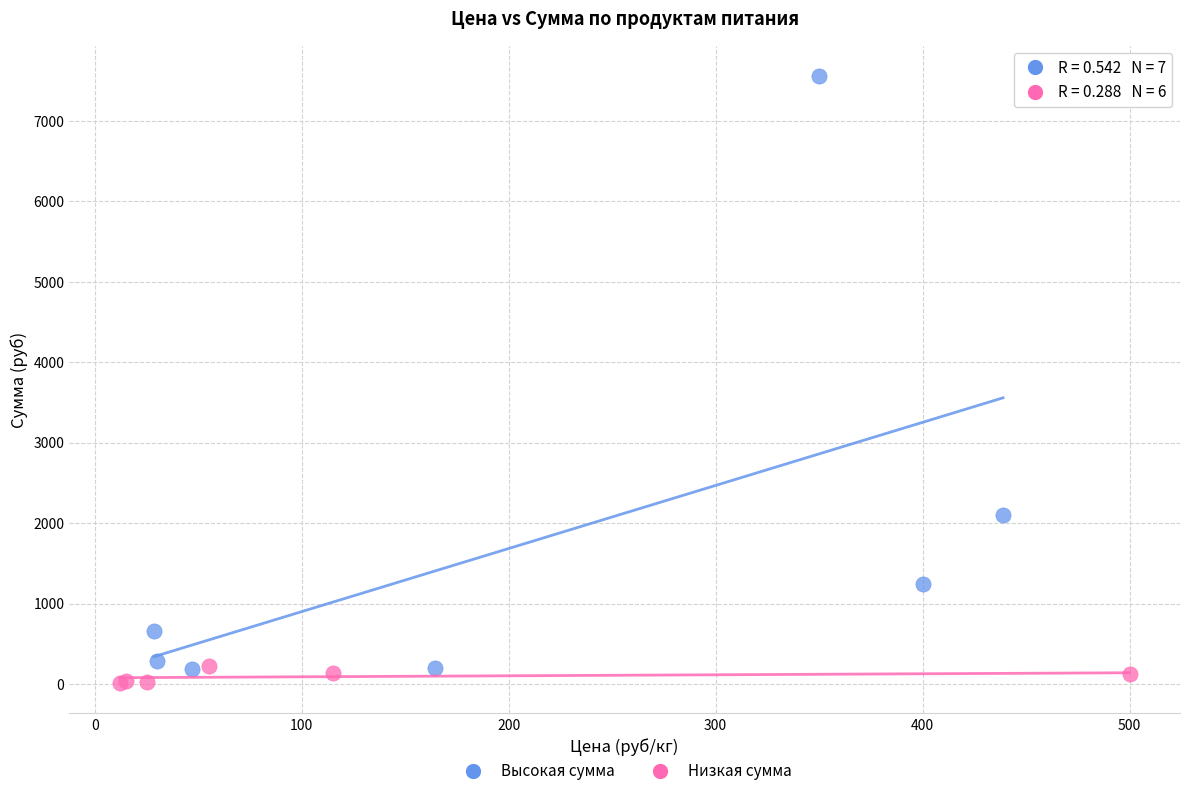

Which series contains the highest Y value?

Высокая сумма